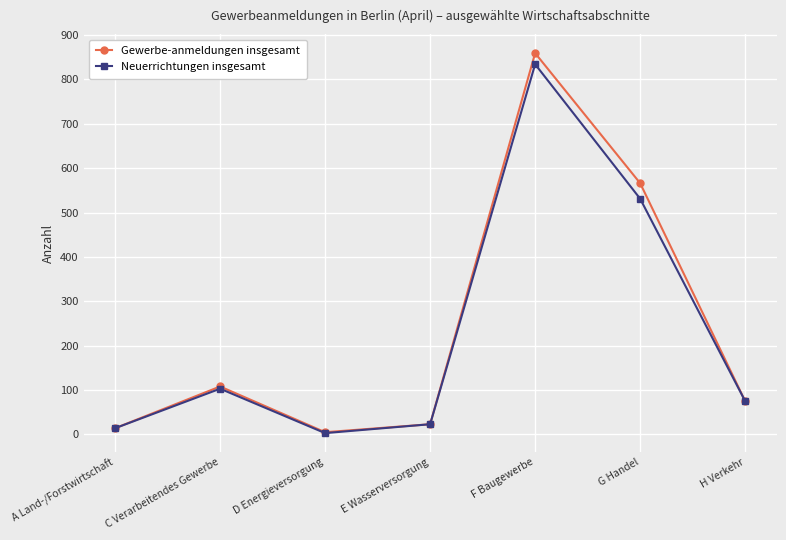

What is the label of the 3rd point from the left?

D Energieversorgung